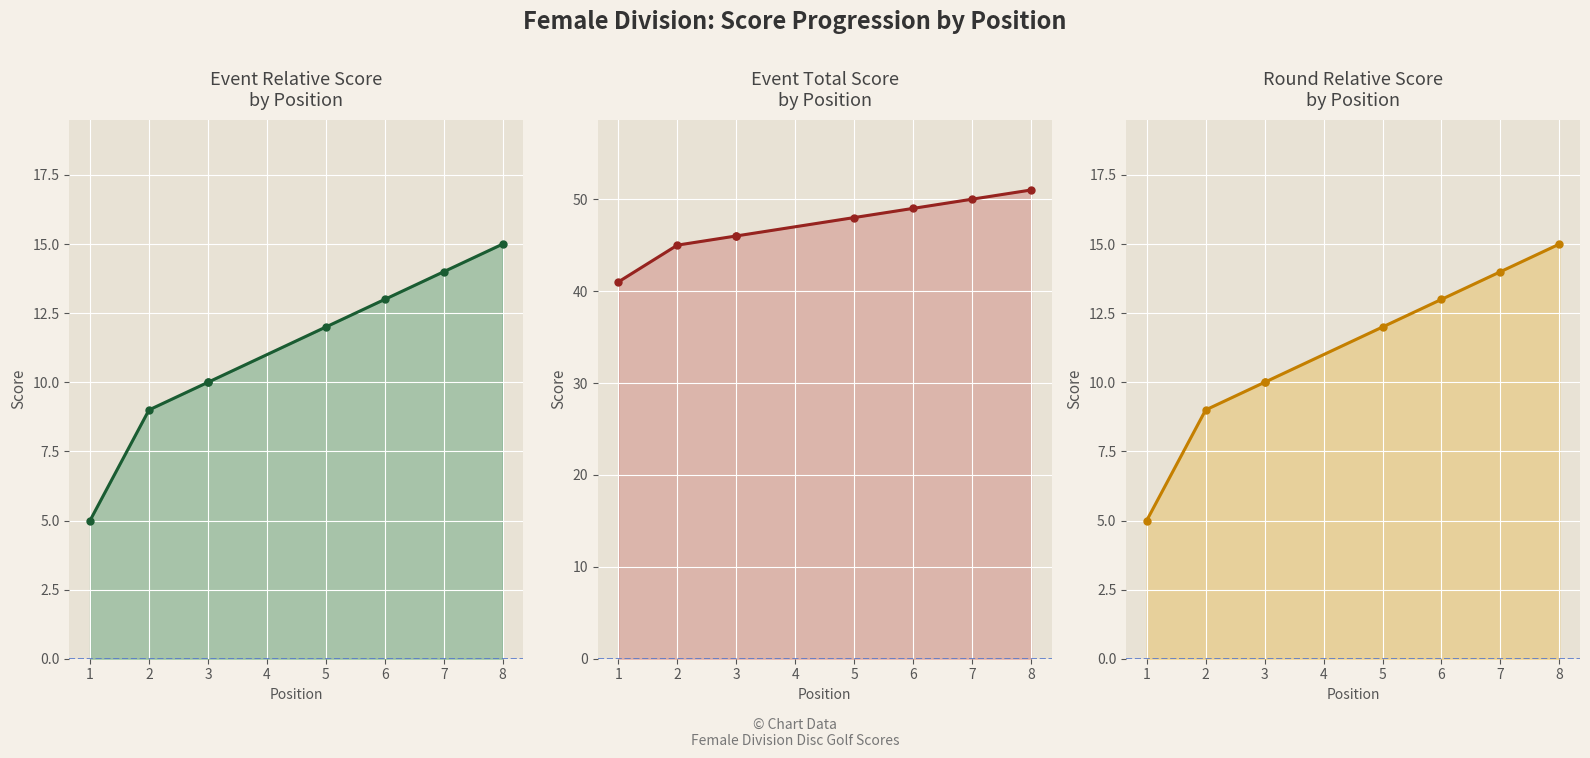

How many lines are shown in the chart?

3